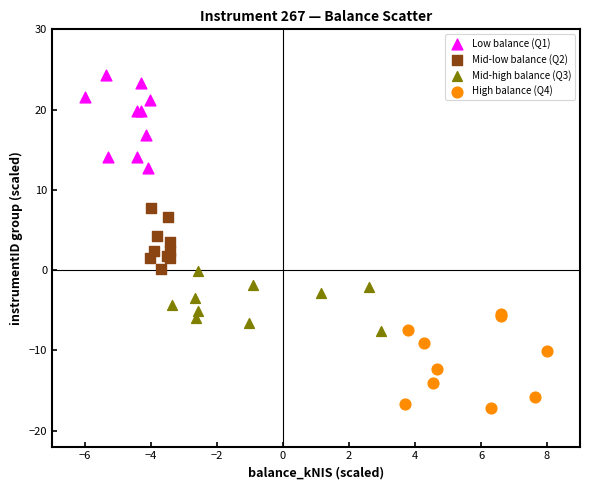

Which series reaches the maximum Y coordinate?

Low balance (Q1)